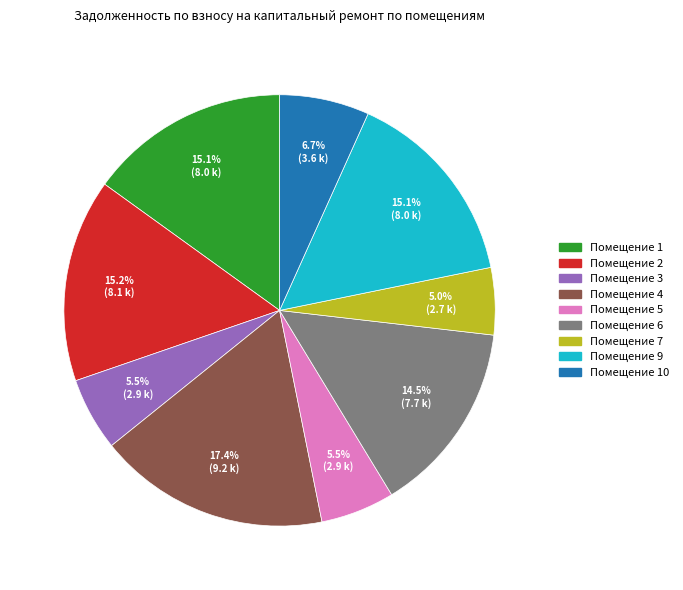

Is there any slice that represents more than half of the pie?

No